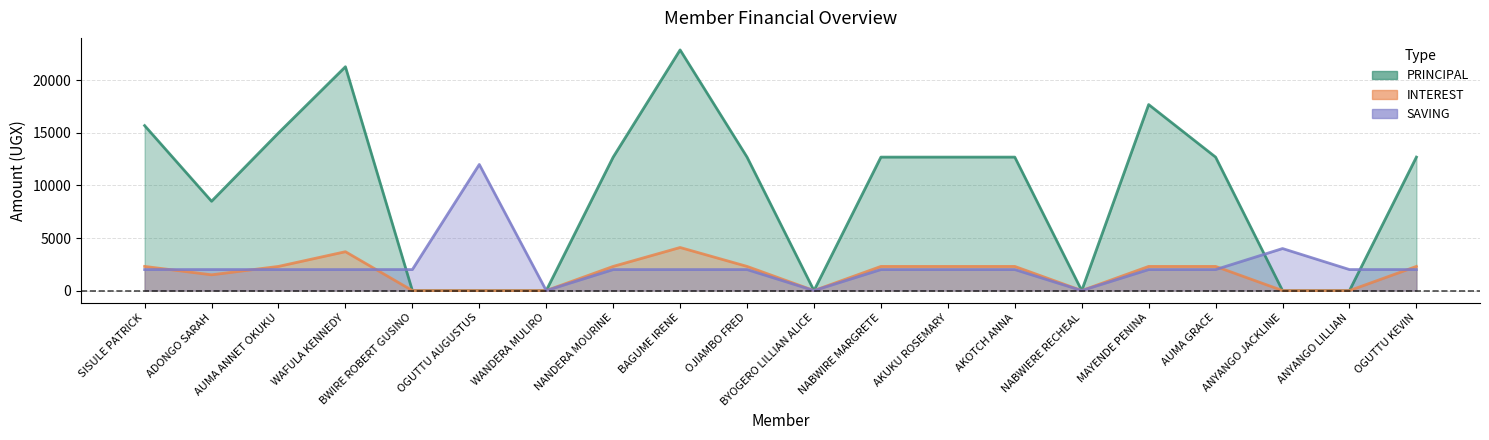

In SAVING, how many points are higher than both neighbors (excluding endpoints)?

2